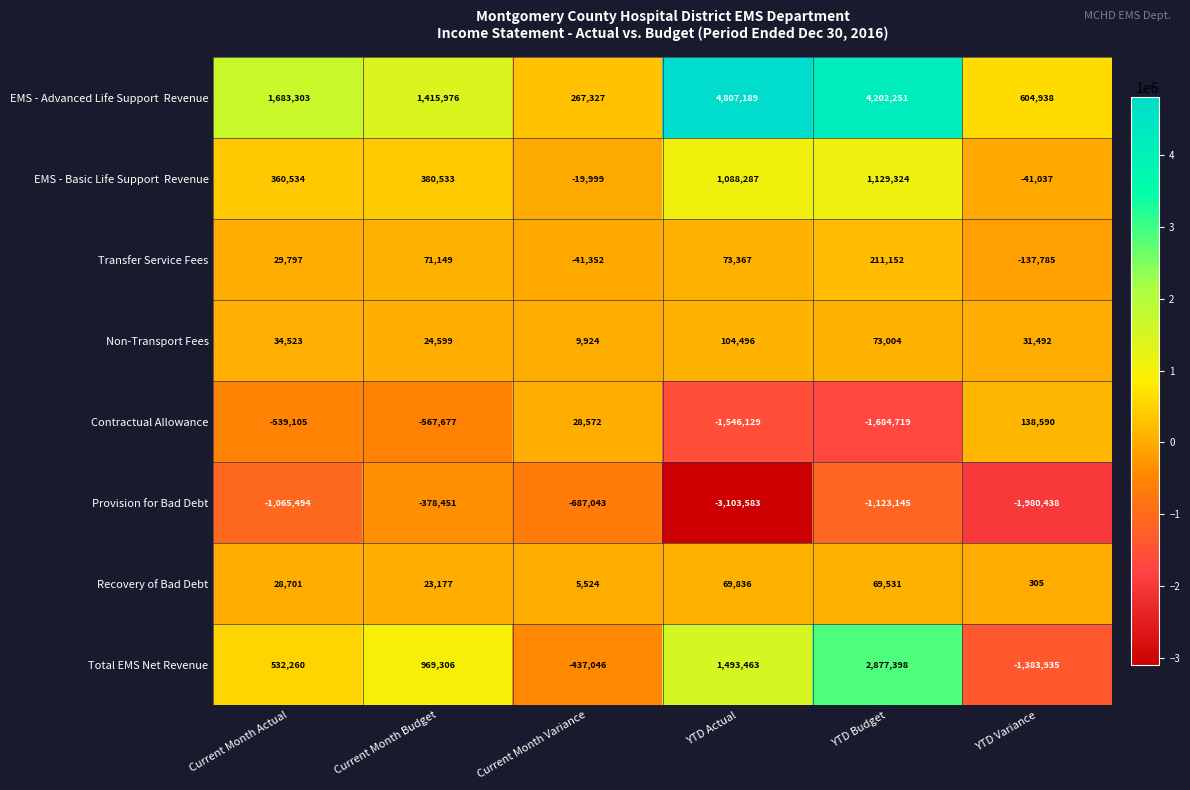

What is the total value across all series at Current Month Budget?

1938612